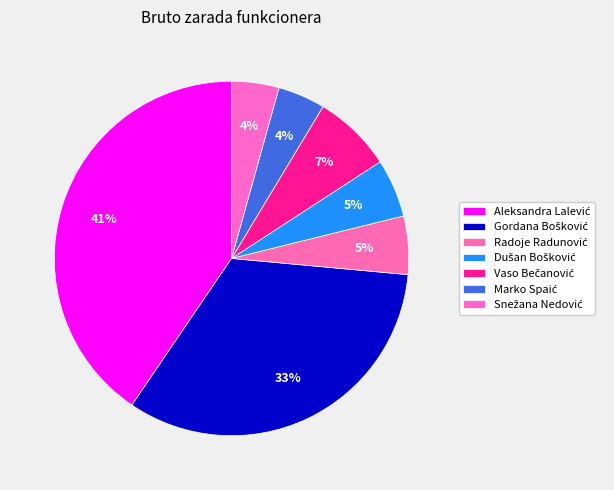

What portion of the pie excludes Radoje Radunović?

94.7%